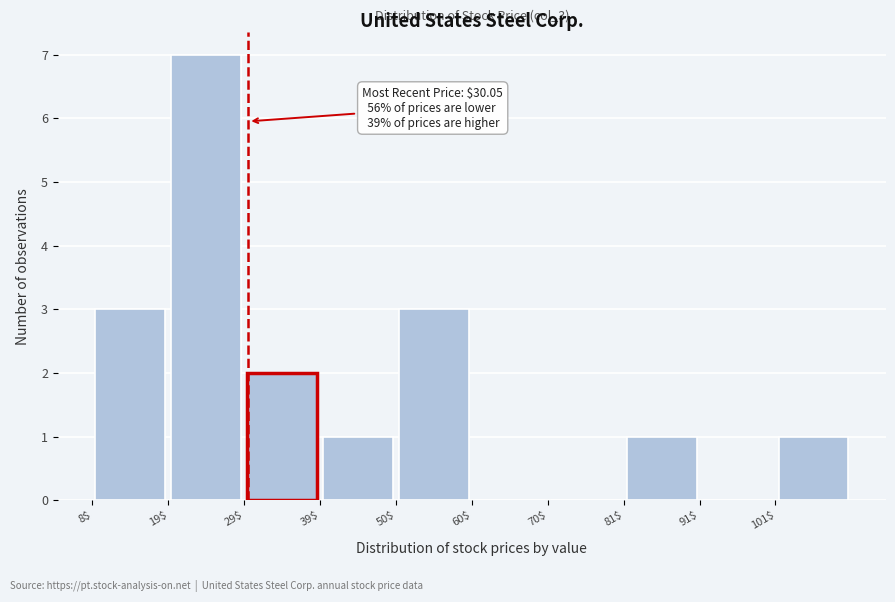

Over which range of the x-axis is the bar tallest?

20 to 30